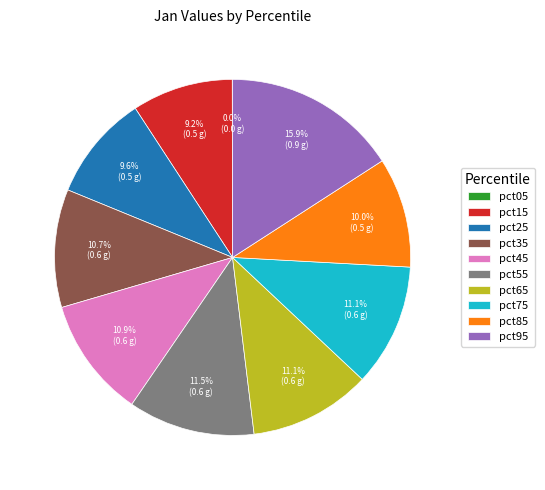

Between pct95 and pct55, which is larger?

pct95